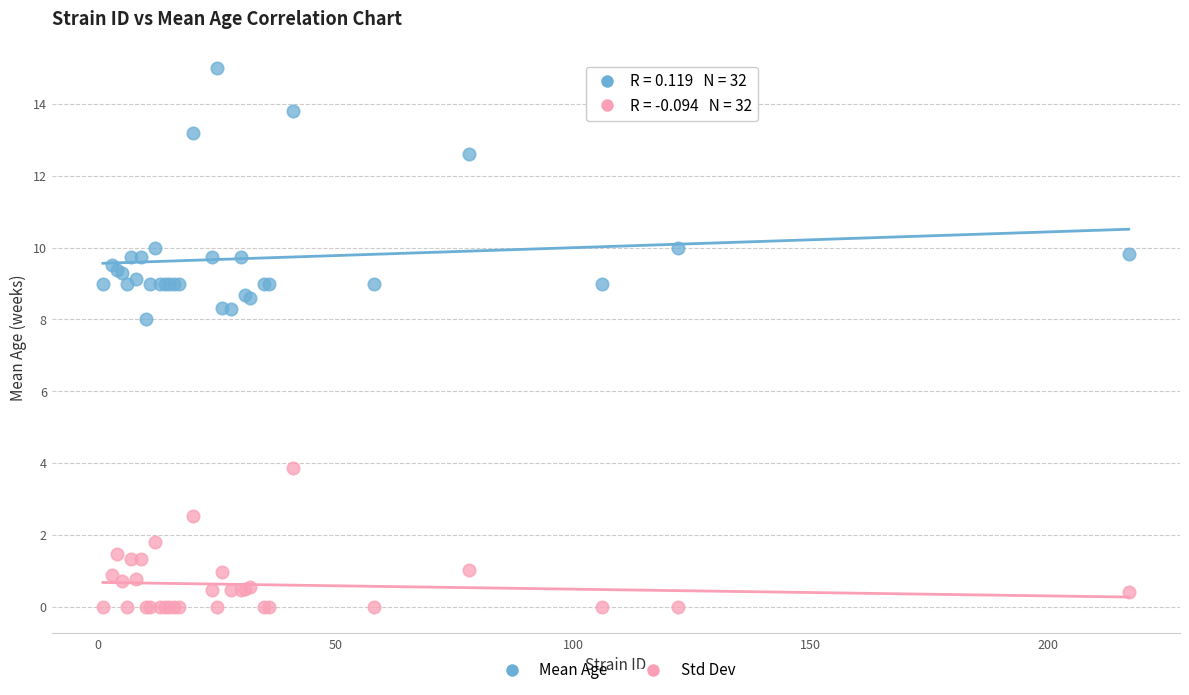

Which series contains the lowest Y value?

Std Dev